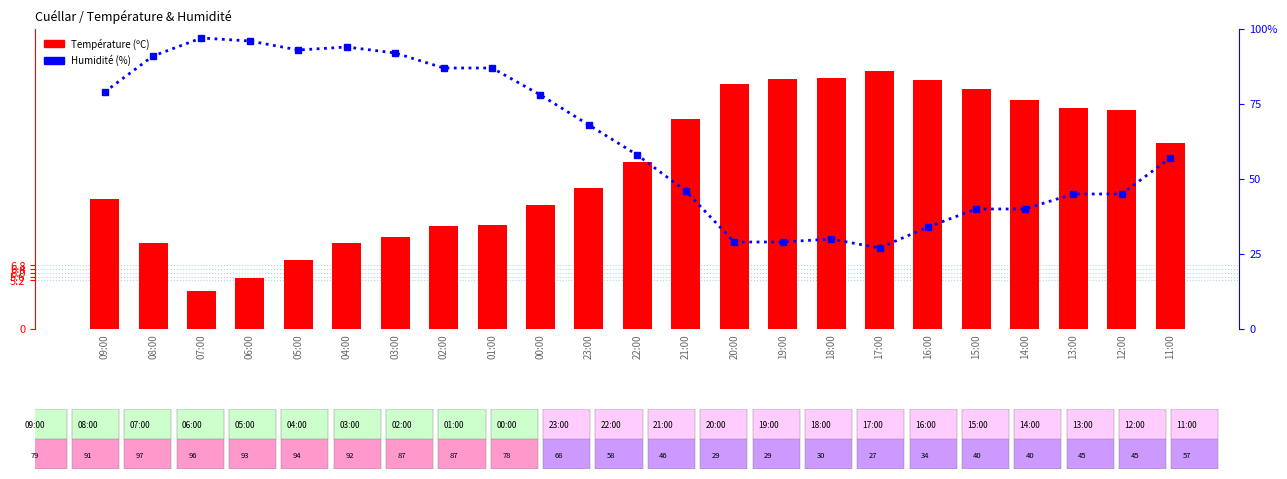

Reading left to right, extract all data points from this chart.

Température (ºC): 13.9	9.2	4.1	5.4	7.4	9.2	9.8	11.0	11.1	13.2	15.0	17.8	22.4	26.1	26.7	26.8	27.5	26.6	25.6	24.4	23.6	23.4	19.8
Humidité (%): 79.0	91.0	97.0	96.0	93.0	94.0	92.0	87.0	87.0	78.0	68.0	58.0	46.0	29.0	29.0	30.0	27.0	34.0	40.0	40.0	45.0	45.0	57.0